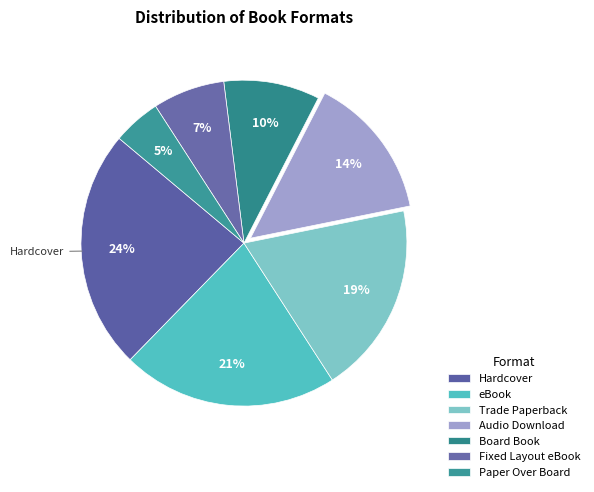

How many slices are in this pie chart?

7